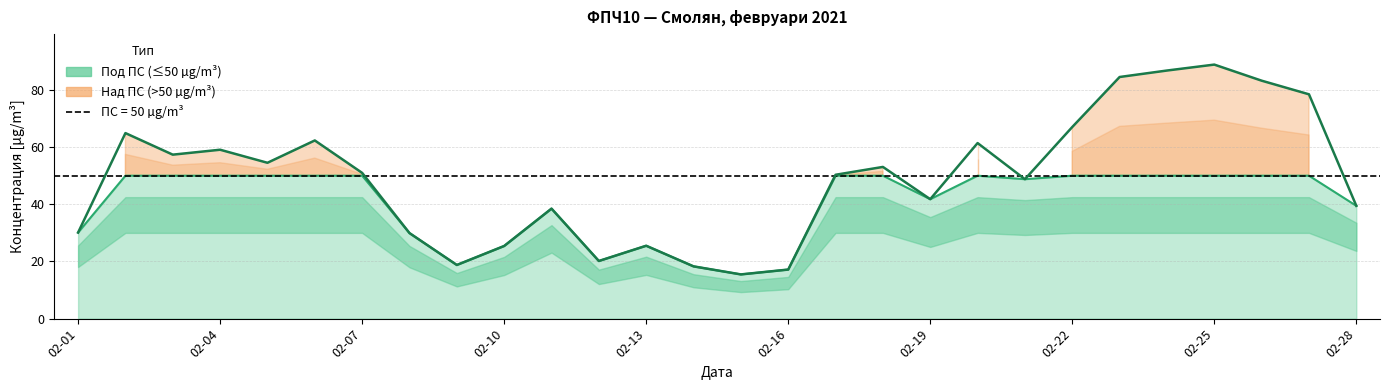

What is the difference between the second highest and second lowest values?

69.6